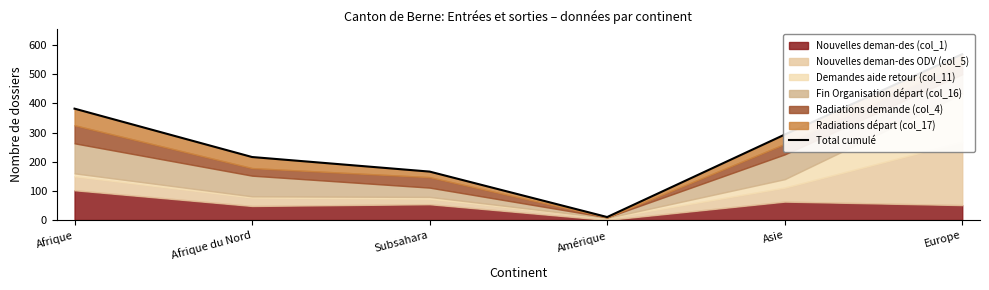

Count the number of categories in the chart.

6